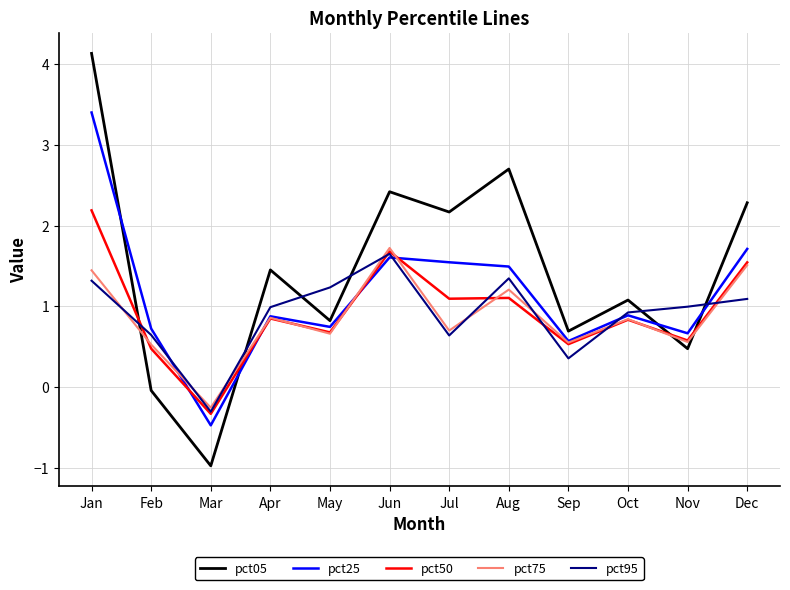

Which series changed the most between Aug and Nov?

pct05